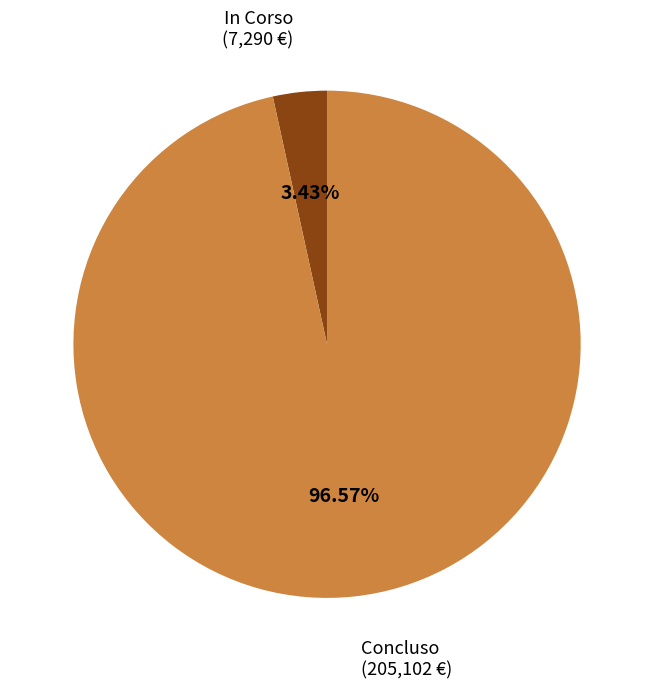

Which category has the smallest portion of the pie?

In Corso